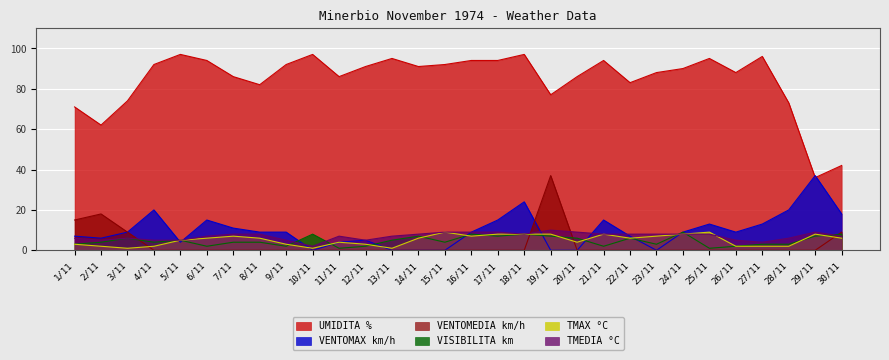

What are all the series names shown in the legend?

UMIDITA %, VENTOMAX km/h, VENTOMEDIA km/h, VISIBILITA km, TMAX °C, TMEDIA °C